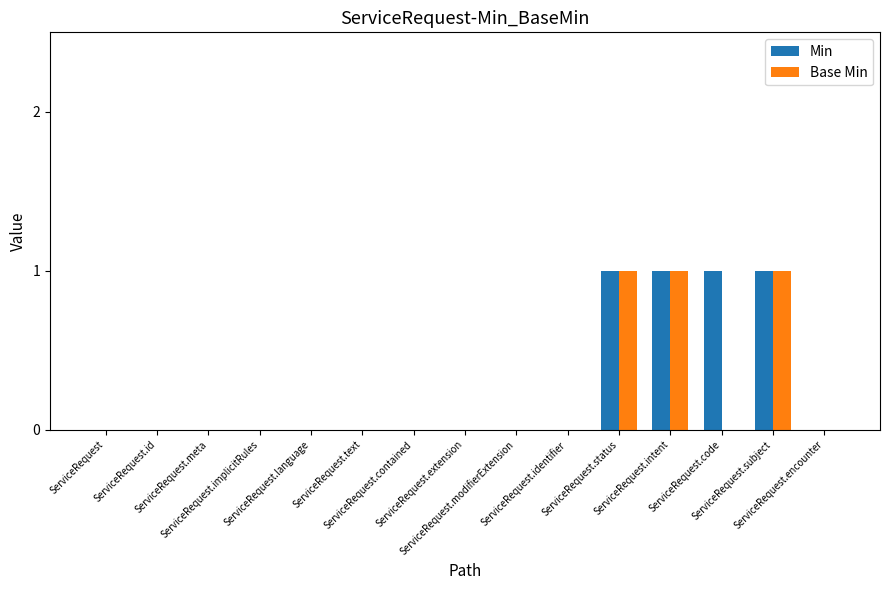

How many series are shown in this chart?

2